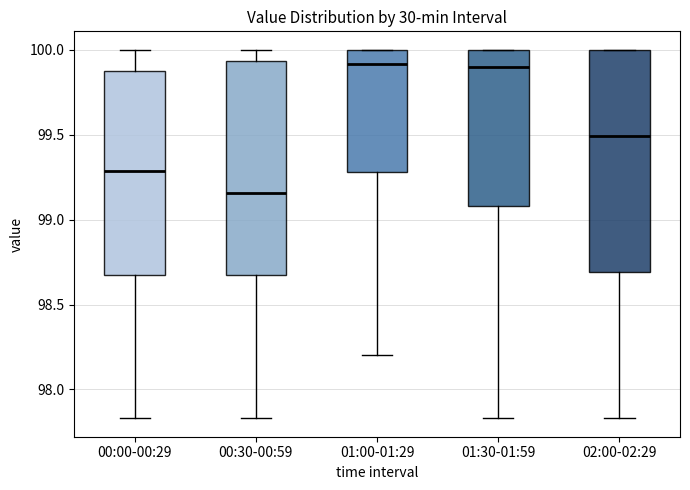

Where does the lower whisker of the box for 02:00-02:29 end on the y-axis? The values are not printed on the chart, so give them approximately, as read against the axis.

97.85